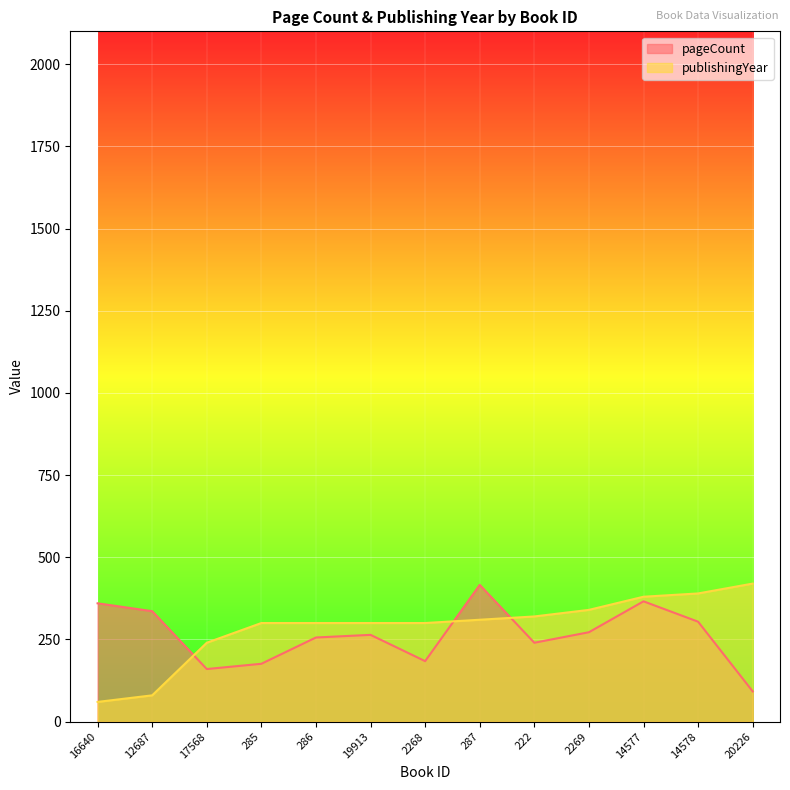

Reading left to right, what are all the values shown in this chart?

pageCount: 360	336	160	176	256	264	184	416	240	272	366	304	92
publishingYear: 60	80	240	300	300	300	300	310	320	340	380	390	420